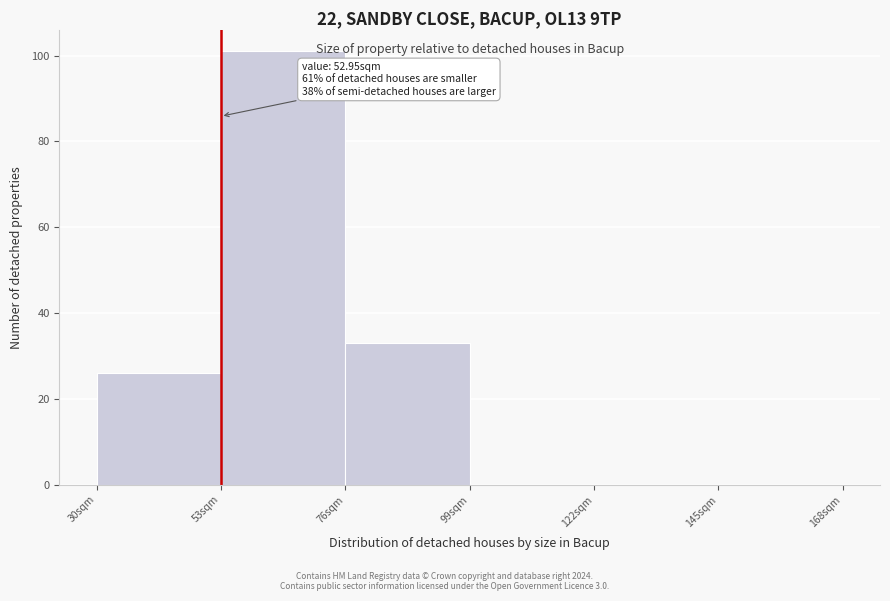

Over which range of the x-axis is the bar tallest?

53 to 76